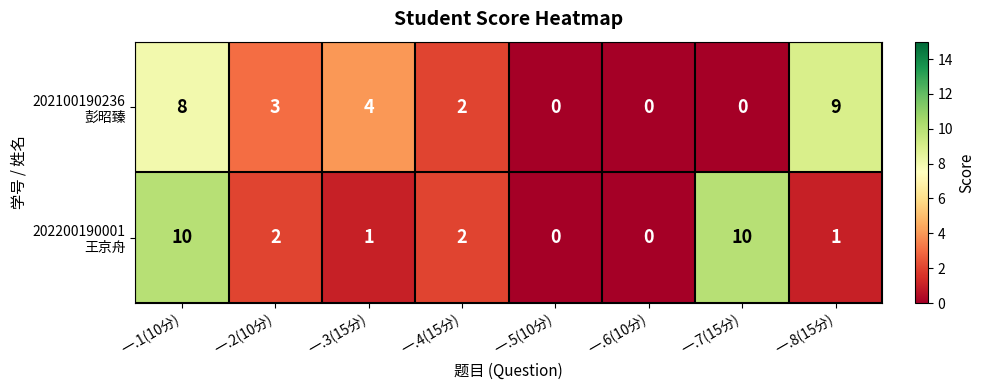

At which category is the sum across all series the highest?

一.1(10分)